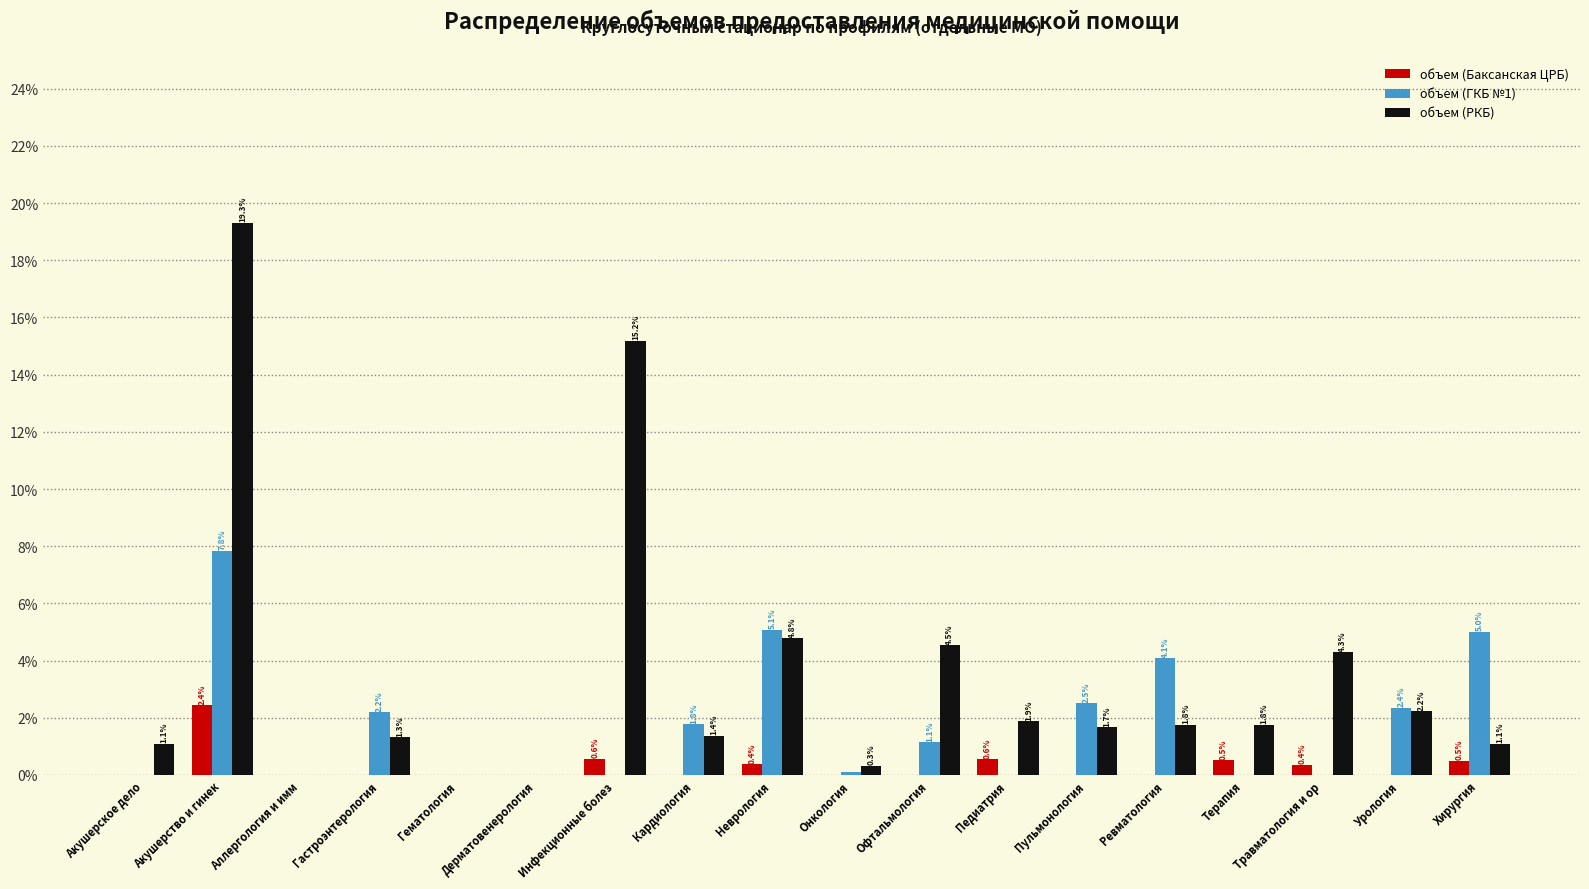

At which category is the sum across all series the highest?

Акушерство и гинек